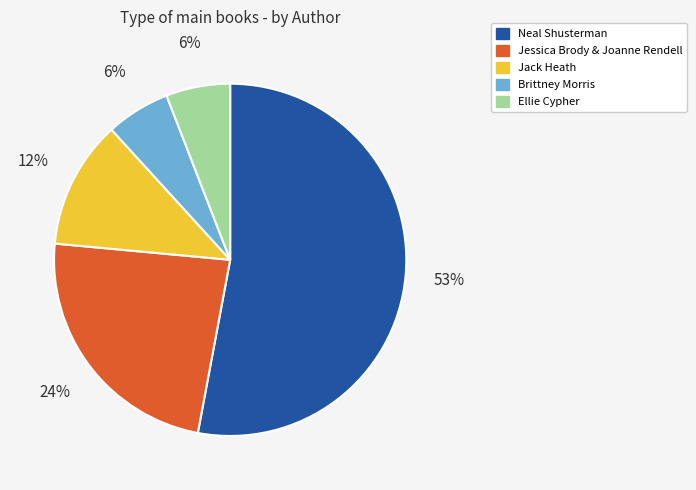

Is it true that Jessica Brody & Joanne Rendell is 24% of the pie?

True